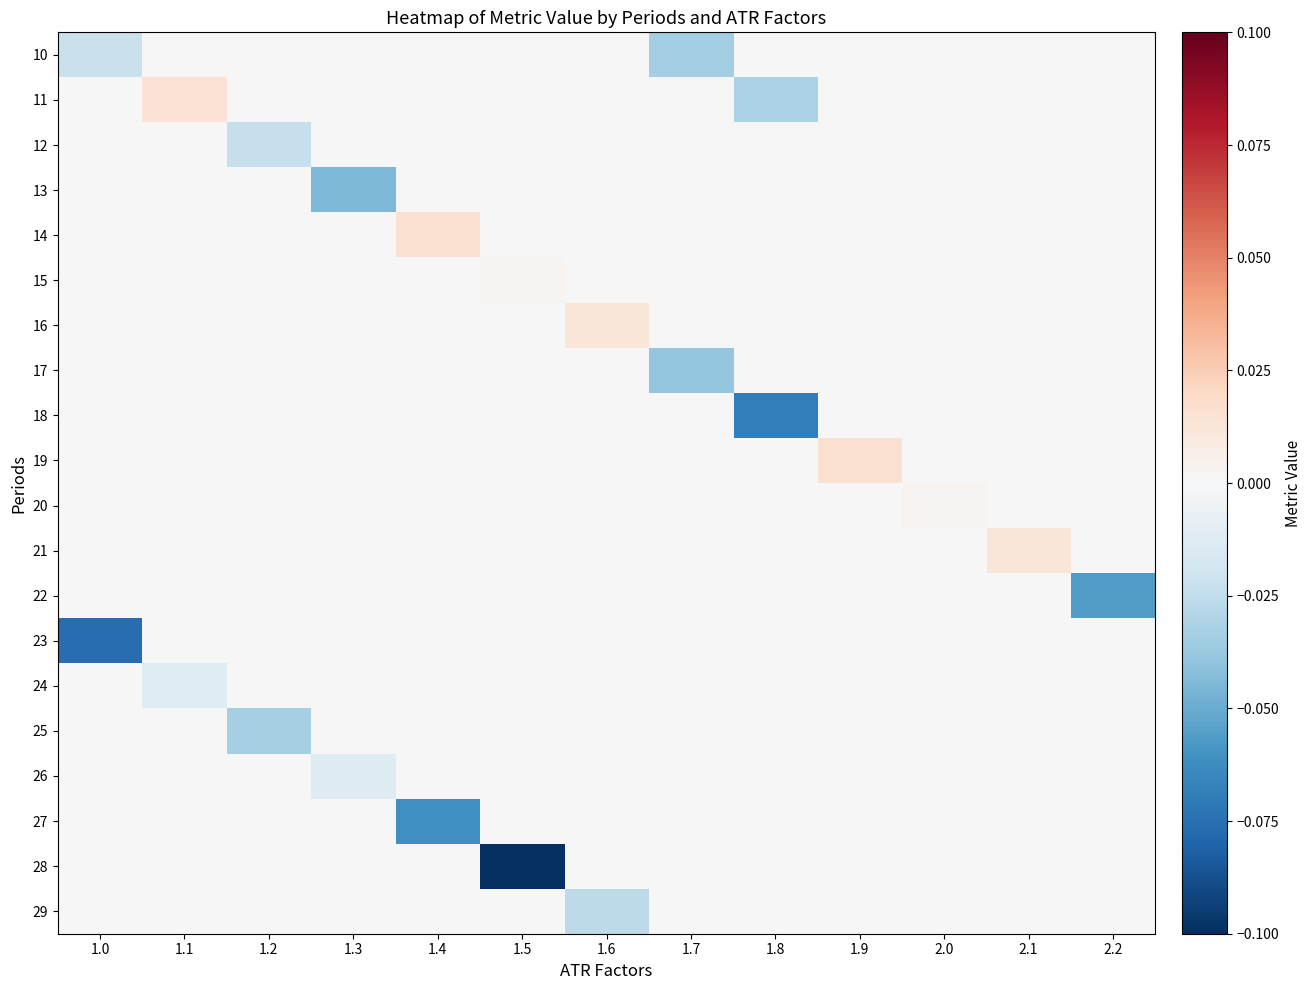

List the series in order of their peak value, highest first.

14, 19, 11, 16, 21, 15, 20, 10, 12, 13, 17, 18, 22, 23, 24, 25, 26, 27, 28, 29